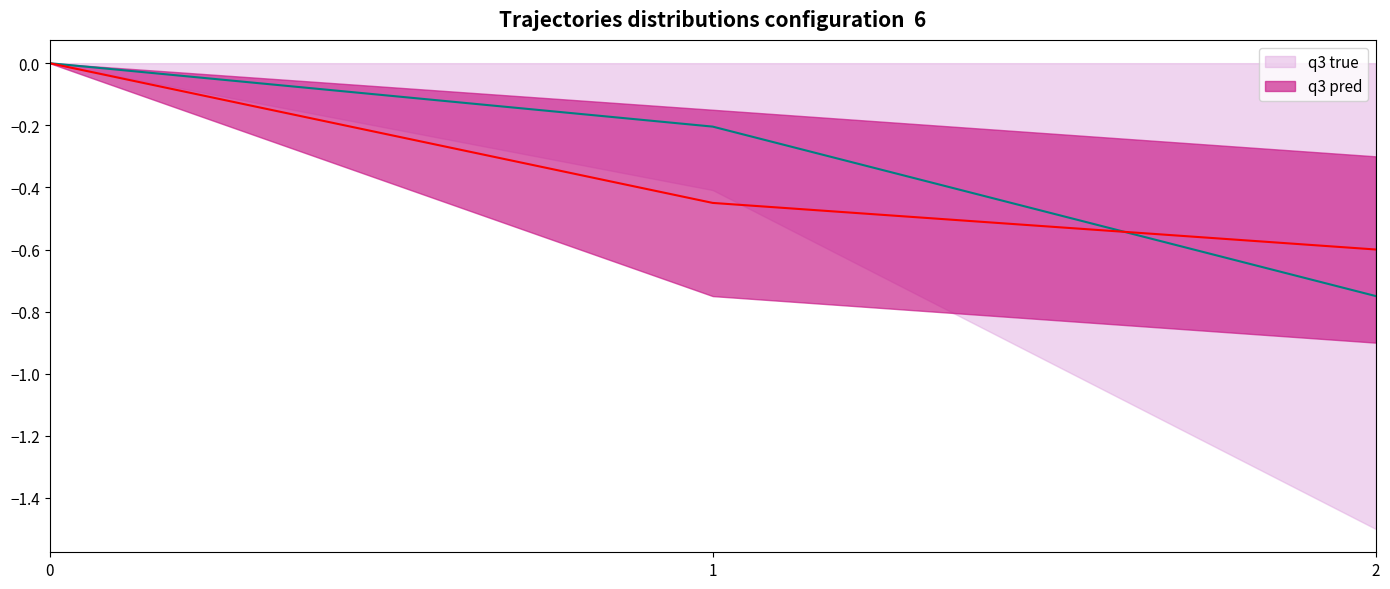

What is the difference between the q3 true values at 0 and 2?

0.8